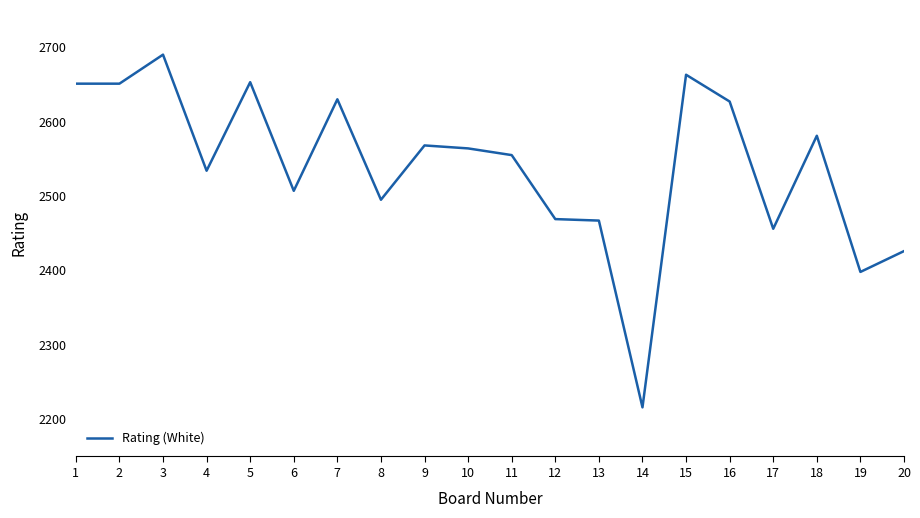

What is the difference between the values at 4 and 17?

78